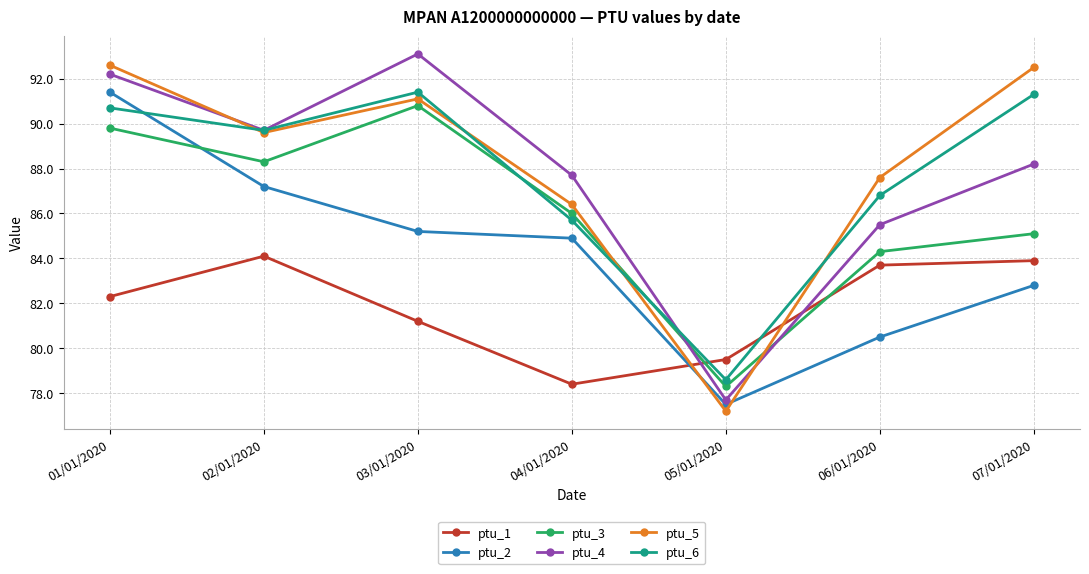

What value does the ptu_3 series have at 03/01/2020?

90.8